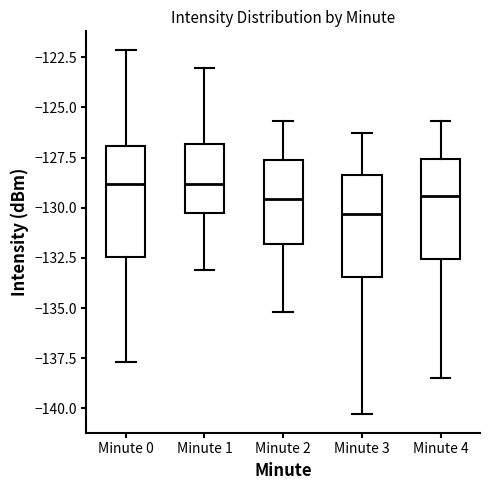

Where does the upper whisker of the box for Minute 2 end on the y-axis? The values are not printed on the chart, so give them approximately, as read against the axis.

-125.5